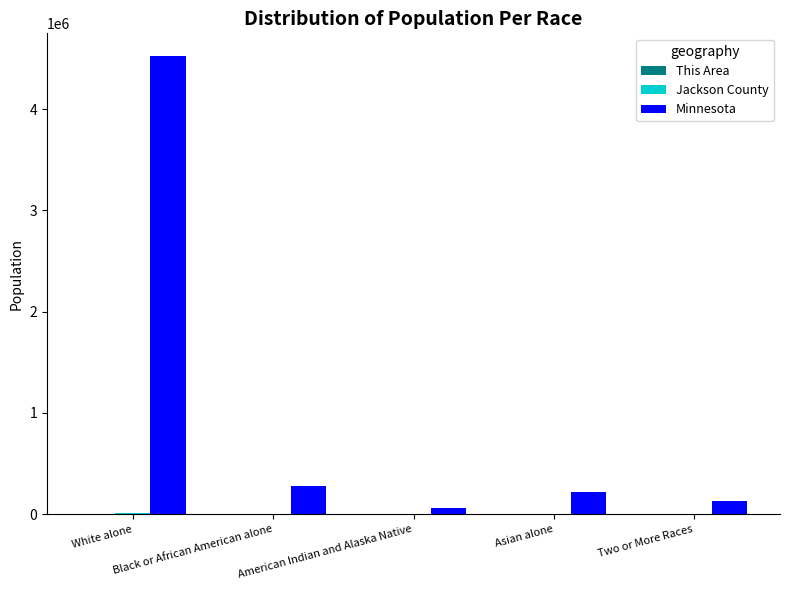

What is the maximum value shown in the chart?

4524062